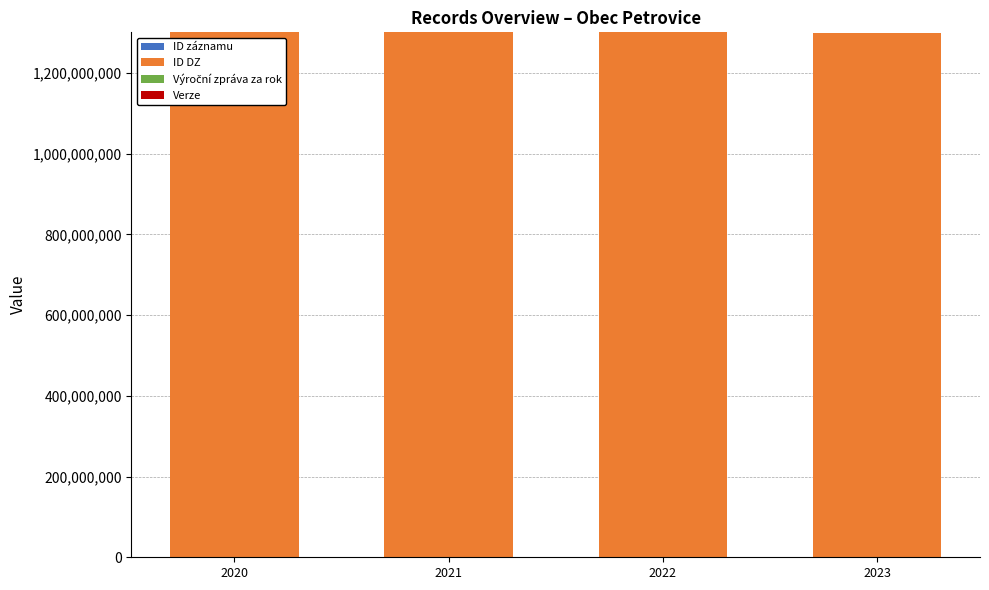

Are the bars grouped side by side (vs. stacked)?

No